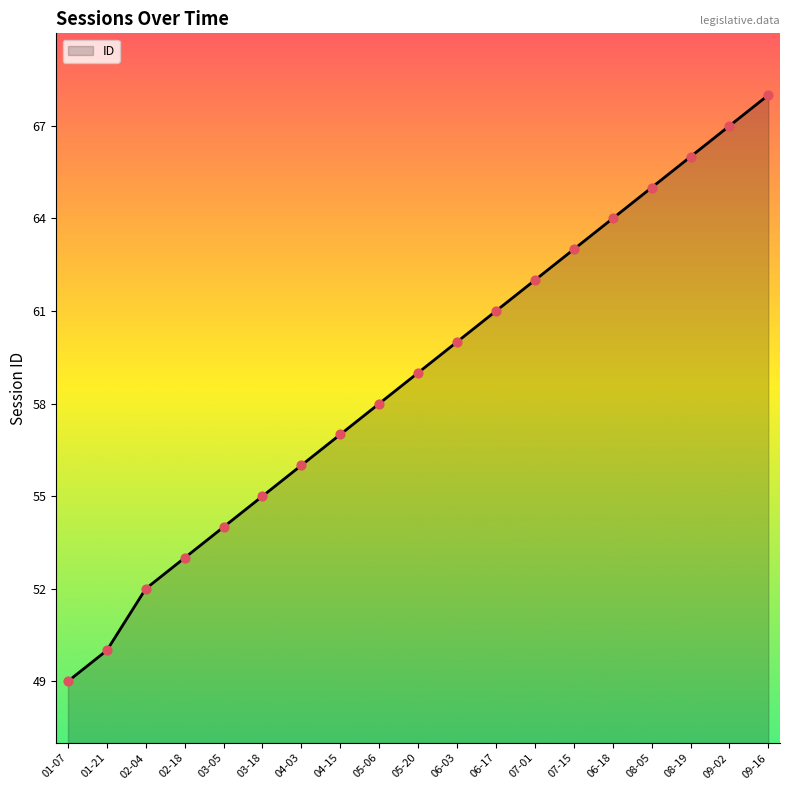

Which has a higher value, 04-15 or 01-07?

04-15